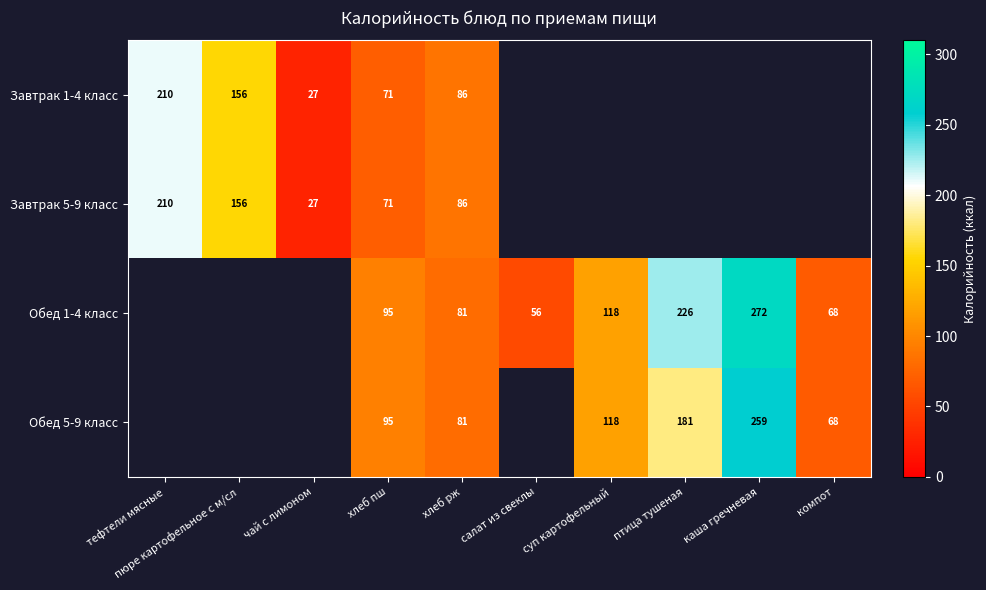

Between салат из свеклы and суп картофельный, which is larger?

суп картофельный